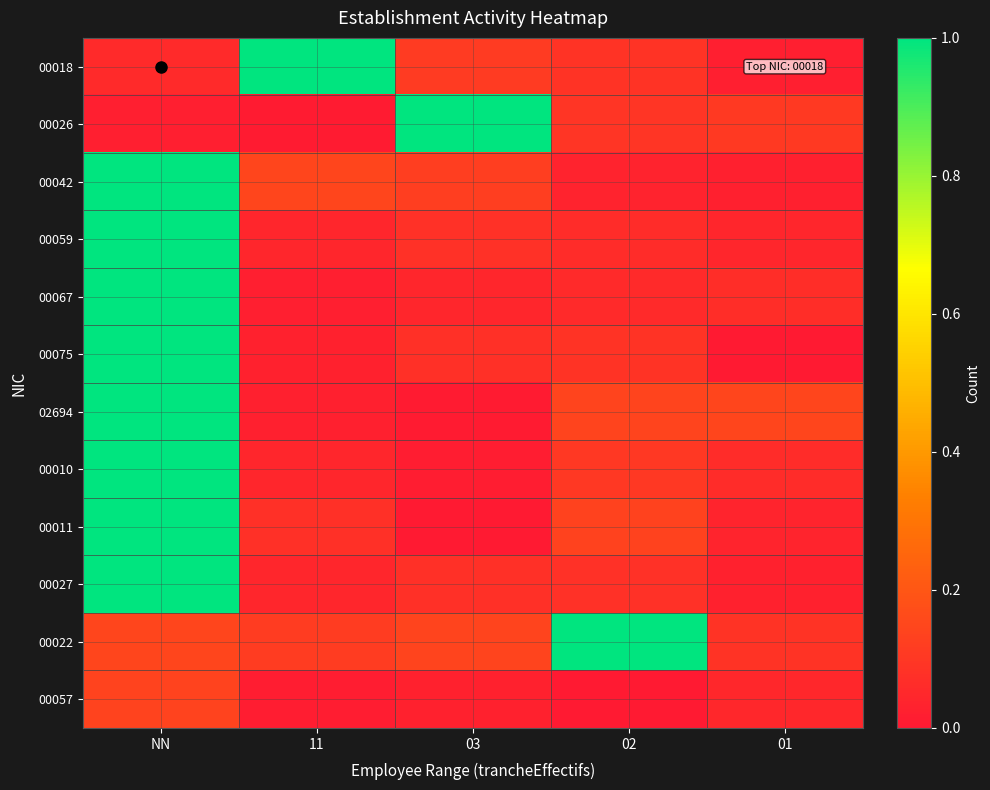

Which label corresponds to the largest value in the chart?

11